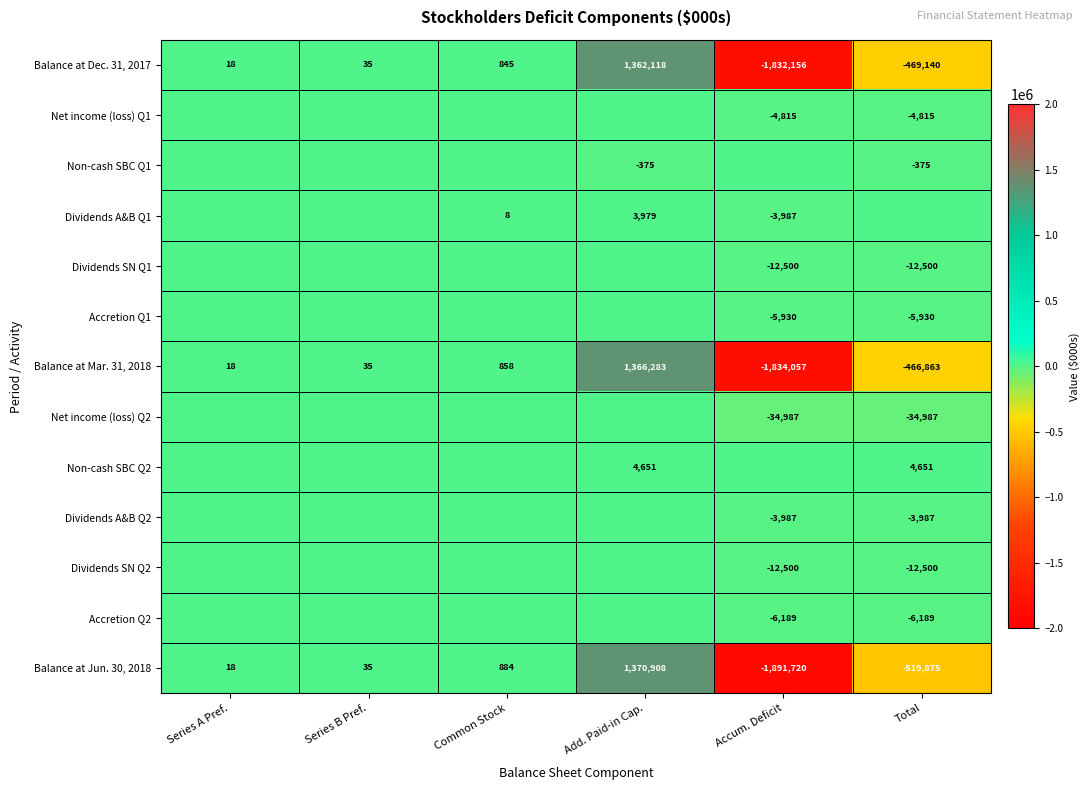

How many values in Balance at Mar. 31, 2018 are below zero?

2